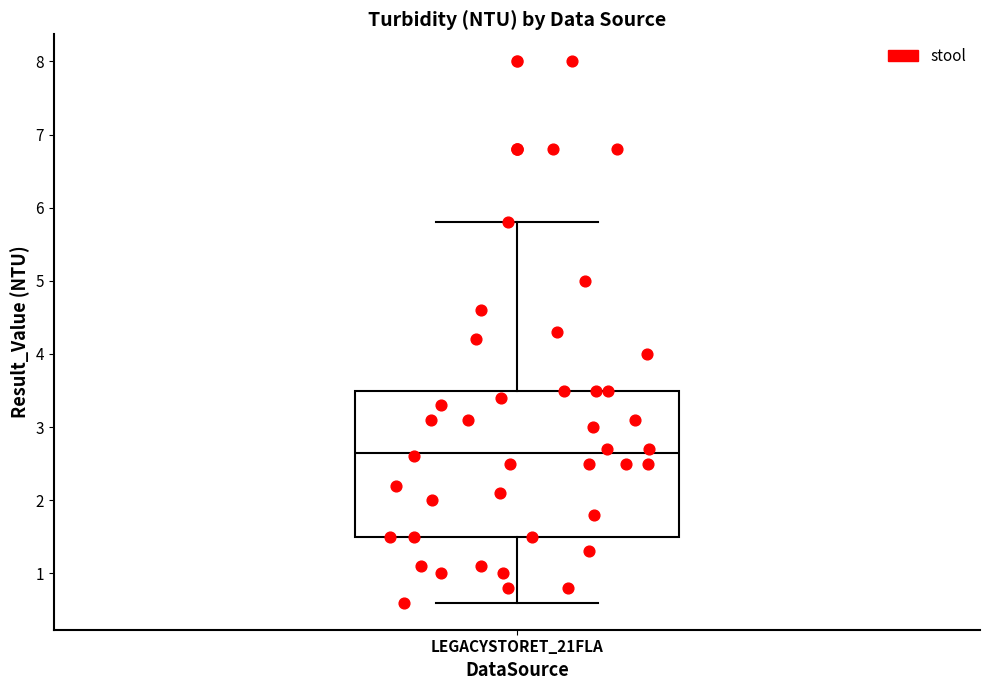

Transcribe this box plot: give where the median line is, the range the box spans, and where the two whiskers end, as read against the y-axis. The values are not printed on the chart, so give them approximately, as read against the axis.

median 2.7, box 1.5 to 3.5, whiskers 0.6 to 5.8